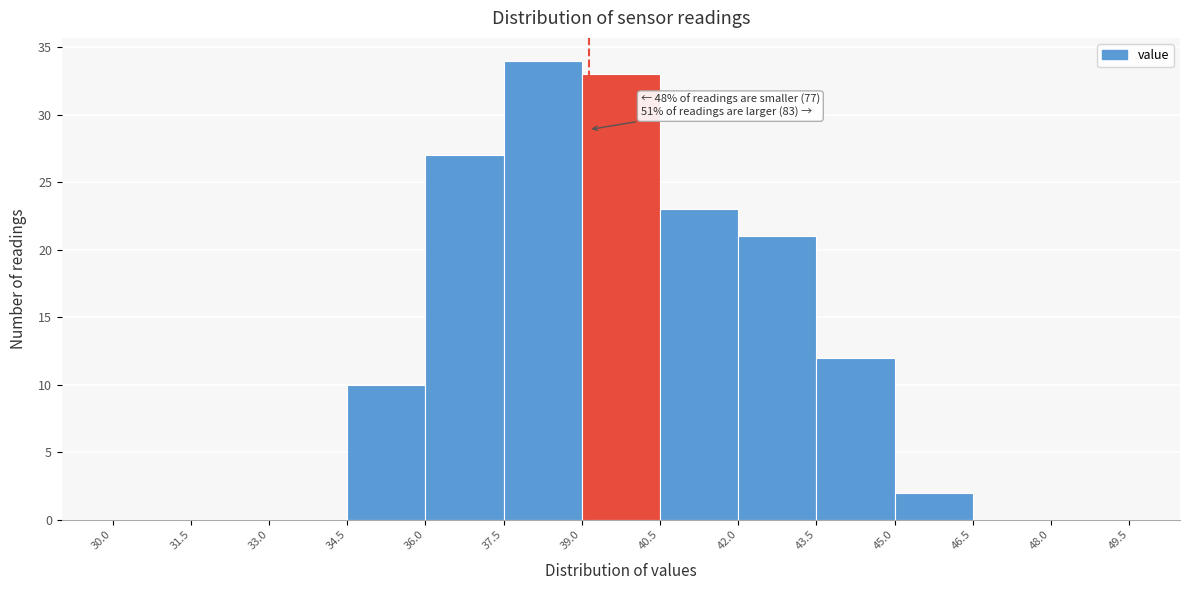

Which range on the x-axis has the tallest bar?

37.5 to 39.0